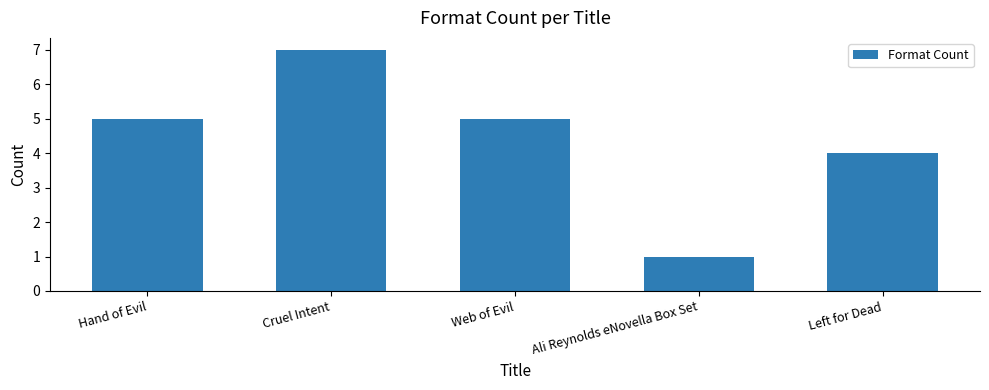

Reading right to left, transcribe all the data shown in this chart.

4	1	5	7	5